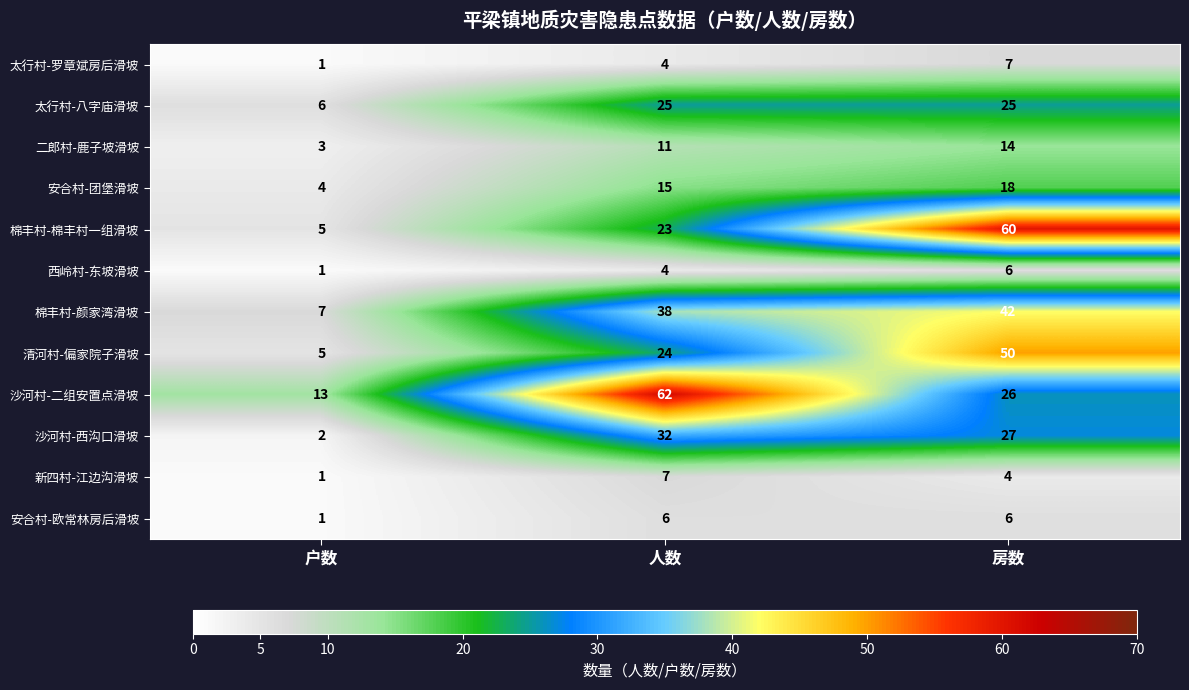

How many data points in 棉丰村-颜家湾滑坡 are less than 38?

1